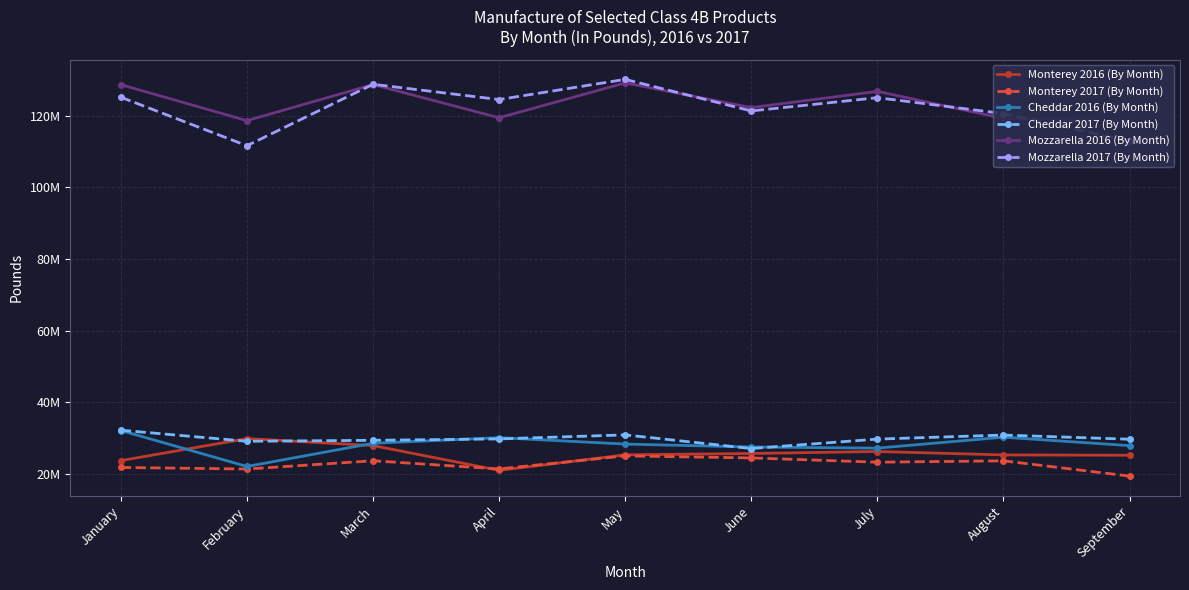

Reading left to right, what are all the values shown in this chart?

Monterey 2016 (By Month): January=23752182	February=29892381	March=27948040	April=21034918	May=25367006	June=25742687	July=26293761	August=25341115	September=25253477
Monterey 2017 (By Month): January=21841378	February=21408230	March=23708409	April=21434697	May=25074045	June=24506331	July=23313468	August=23689848	September=19438564
Cheddar 2016 (By Month): January=32151190	February=22119702	March=28587361	April=30151806	May=28365534	June=27548350	July=27233432	August=30290267	September=27935836
Cheddar 2017 (By Month): January=32235468	February=29144134	March=29415578	April=29808031	May=30928640	June=27129678	July=29757416	August=30880589	September=29721094
Mozzarella 2016 (By Month): January=128613570	February=118569256	March=128639415	April=119384082	May=129100766	June=122209058	July=126735410	August=119181672	September=118325162
Mozzarella 2017 (By Month): January=125107103	February=111573157	March=128713042	April=124452683	May=130084974	June=121275674	July=124980075	August=120534606	September=112835524